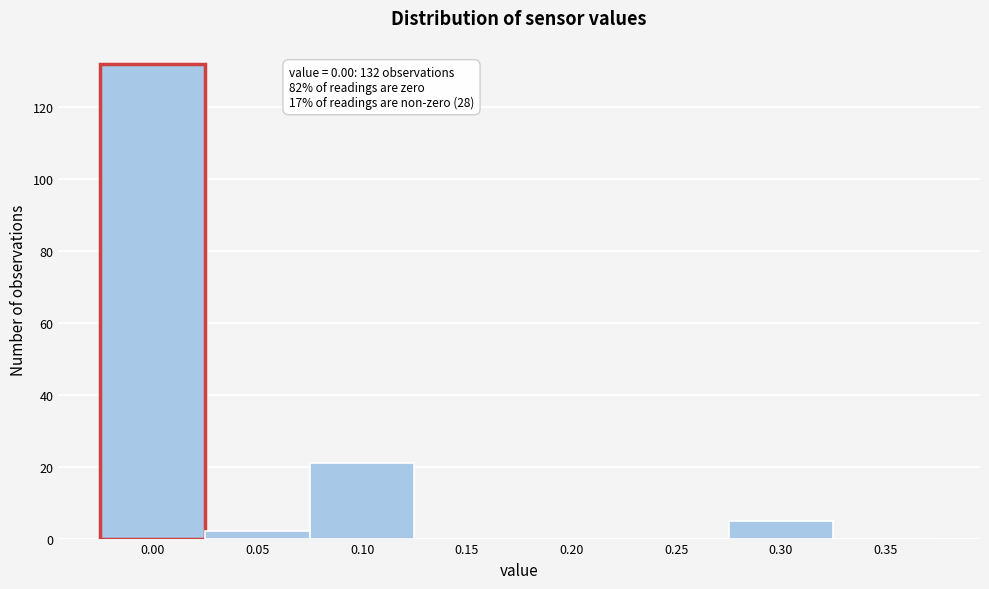

Reading left to right, list all the values displayed in this chart.

0.00=132	0.05=2	0.10=21	0.15=0	0.20=0	0.25=0	0.30=5	0.35=0